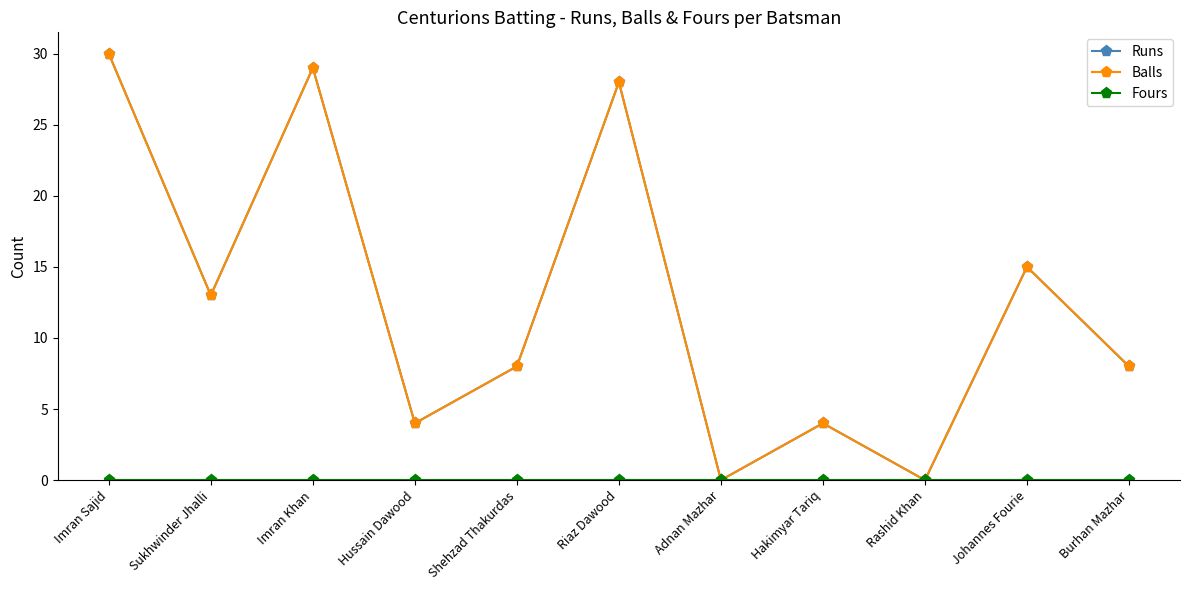

Which series has the largest range (max minus min)?

Runs